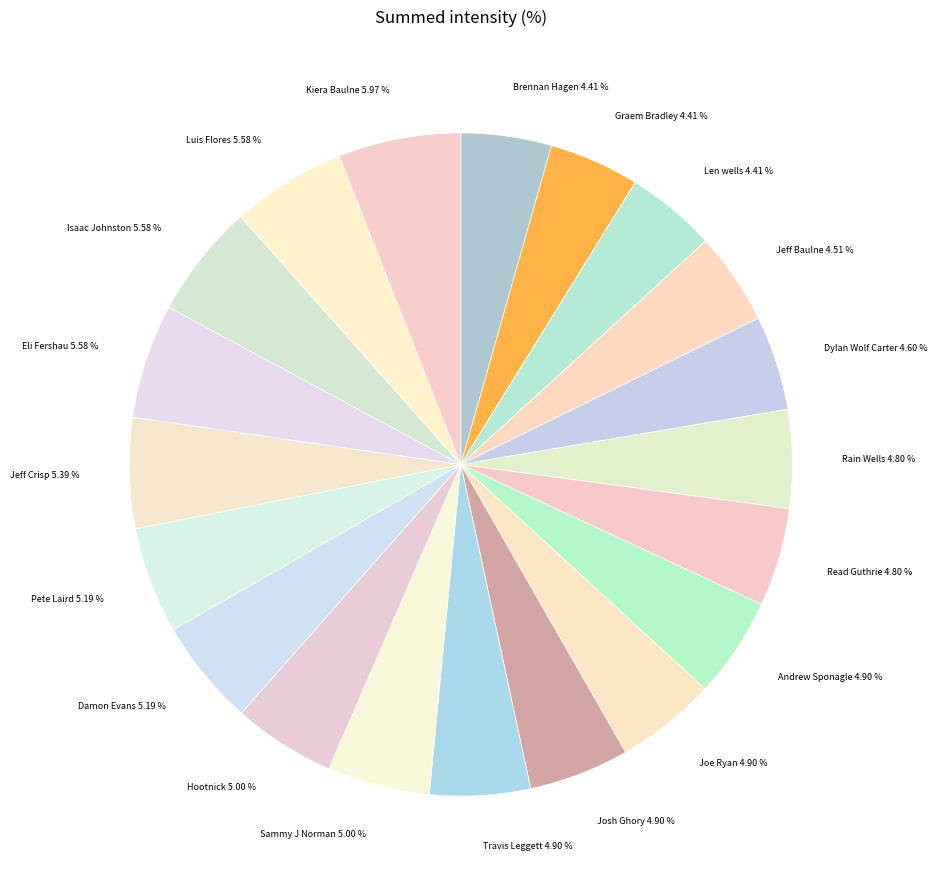

To the nearest percent, what is the difference between the largest and smallest slice percentages?

2%